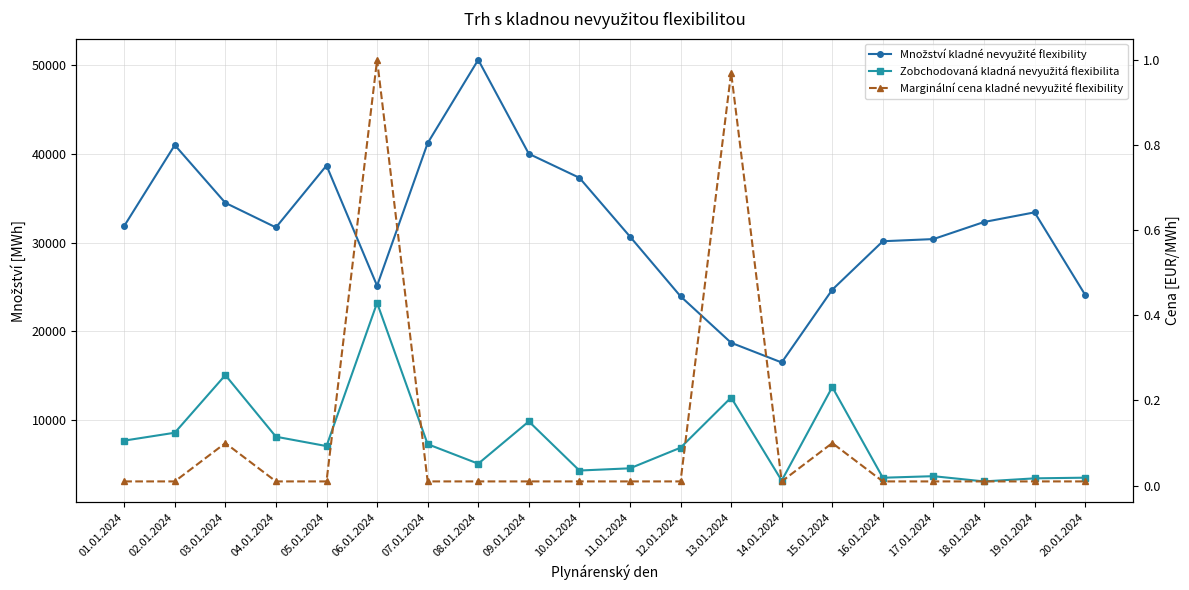

Reading right to left, transcribe all the data shown in this chart.

Množství kladné nevyužité flexibility: 20.01.2024=24114.0	19.01.2024=33398.0	18.01.2024=32311.2	17.01.2024=30390.7	16.01.2024=30148.0	15.01.2024=24696.1	14.01.2024=16506.7	13.01.2024=18724.1	12.01.2024=23950.3	11.01.2024=30672.1	10.01.2024=37287.3	09.01.2024=39985.0	08.01.2024=50563.0	07.01.2024=41187.8	06.01.2024=25138.6	05.01.2024=38666.1	04.01.2024=31701.2	03.01.2024=34467.4	02.01.2024=40968.2	01.01.2024=31859.8
Zobchodovaná kladná nevyužitá flexibilita: 20.01.2024=3543.9	19.01.2024=3468.6	18.01.2024=3123.6	17.01.2024=3712.7	16.01.2024=3537.3	15.01.2024=13739.8	14.01.2024=3214.4	13.01.2024=12562.2	12.01.2024=6918.7	11.01.2024=4597.2	10.01.2024=4347.9	09.01.2024=9874.0	08.01.2024=5117.5	07.01.2024=7313.8	06.01.2024=23213.4	05.01.2024=7099.5	04.01.2024=8152.9	03.01.2024=15087.1	02.01.2024=8601.2	01.01.2024=7714.5
Marginální cena kladné nevyužité flexibility: 20.01.2024=0.0	19.01.2024=0.0	18.01.2024=0.0	17.01.2024=0.0	16.01.2024=0.0	15.01.2024=0.1	14.01.2024=0.0	13.01.2024=1.0	12.01.2024=0.0	11.01.2024=0.0	10.01.2024=0.0	09.01.2024=0.0	08.01.2024=0.0	07.01.2024=0.0	06.01.2024=1.0	05.01.2024=0.0	04.01.2024=0.0	03.01.2024=0.1	02.01.2024=0.0	01.01.2024=0.0